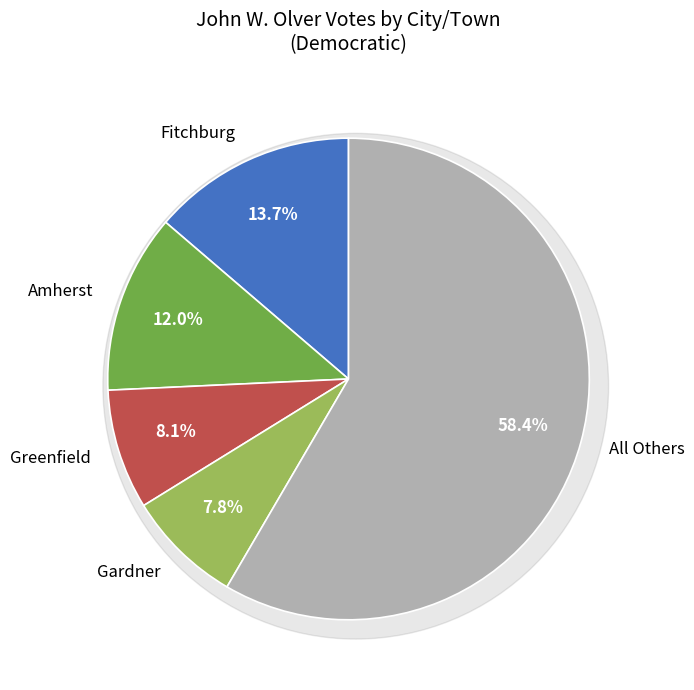

What percentage do Athol and Hawley together represent?

4.3%